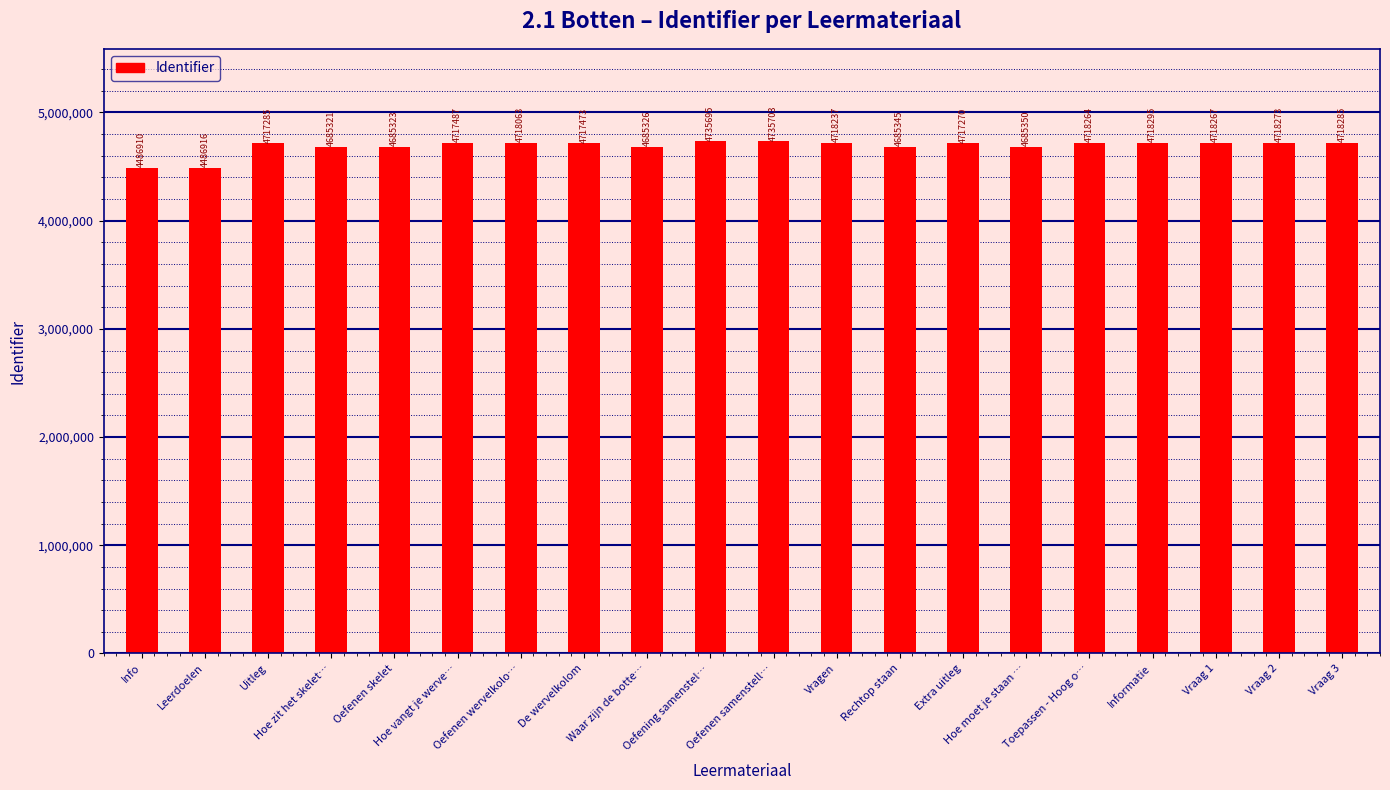

What is the maximum value shown in the chart?

4735703